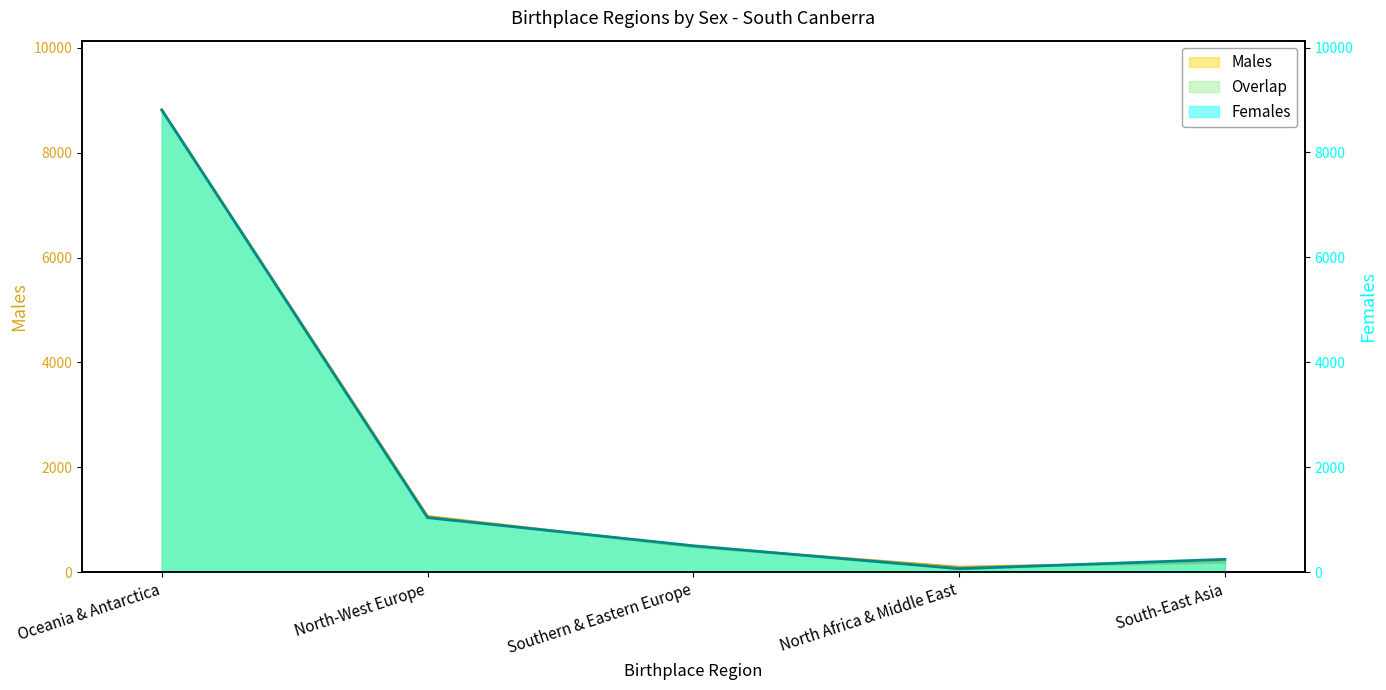

Which has a higher value, Oceania & Antarctica or Southern & Eastern Europe?

Oceania & Antarctica